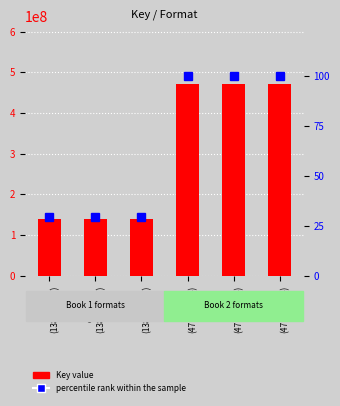

Rank the series at HC
(138370787) from lowest to highest value.

percentile rank within the sample, Key (bar)